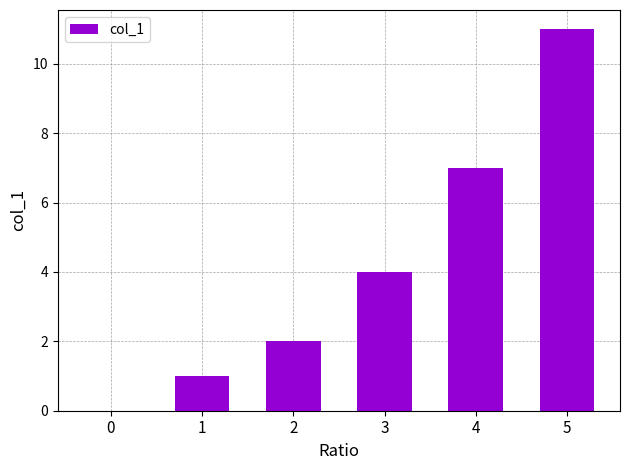

Where is the data nearest to the value 5?

3